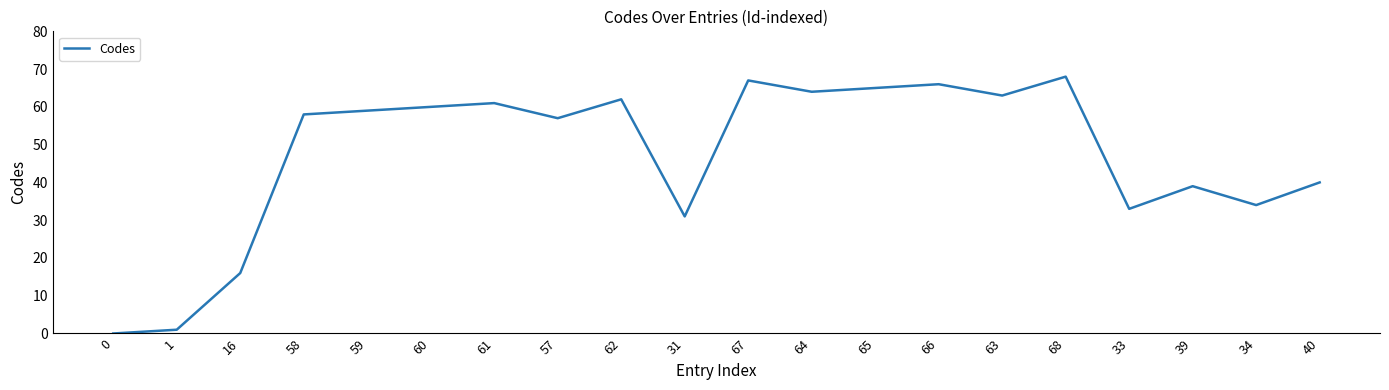

Rank the categories by value from lowest to highest.

0, 1, 16, 31, 33, 34, 39, 40, 57, 58, 59, 60, 61, 62, 63, 64, 65, 66, 67, 68